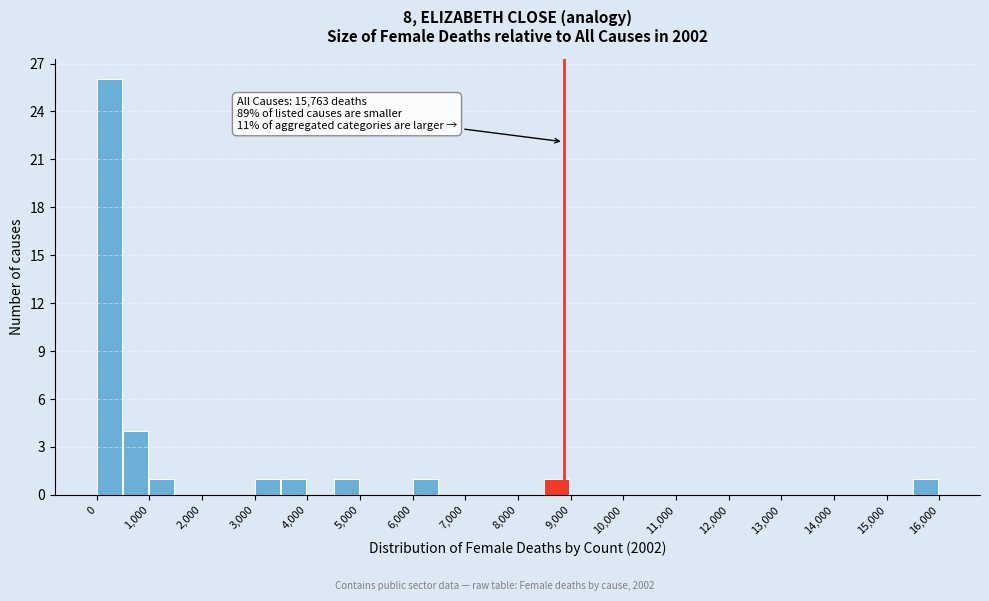

Which range on the x-axis has the tallest bar?

0 to 500